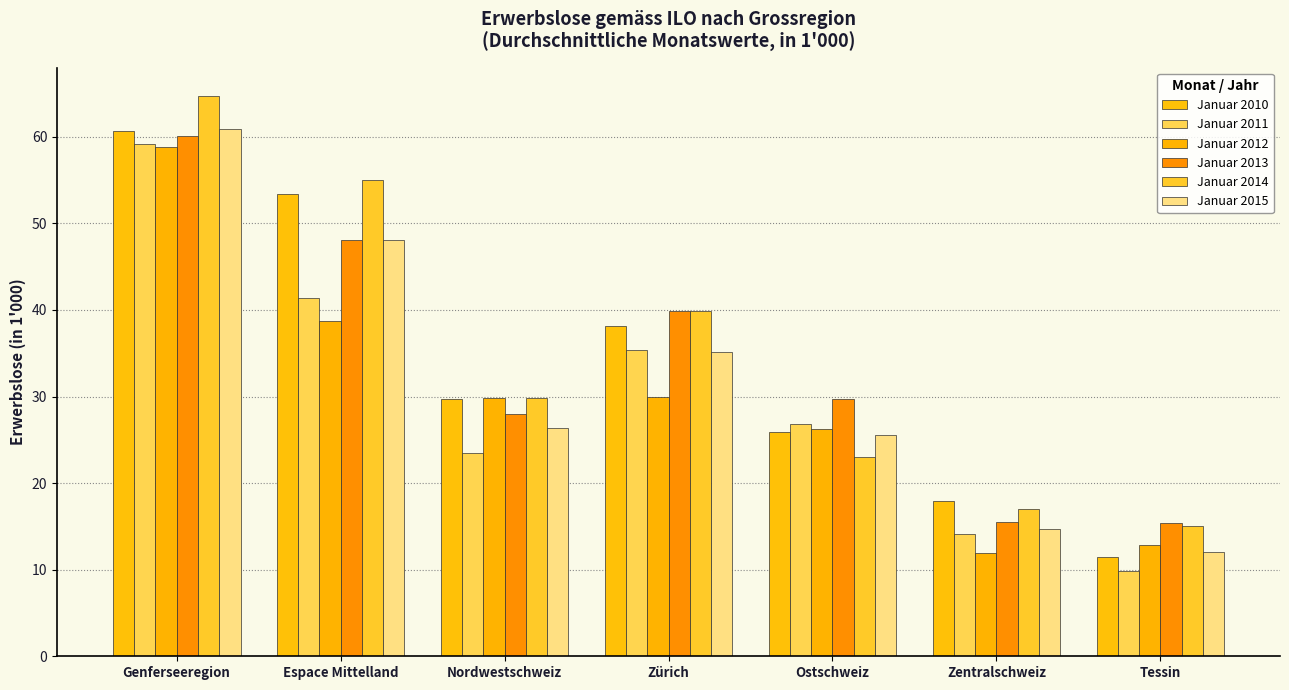

How many groups of bars are there?

7